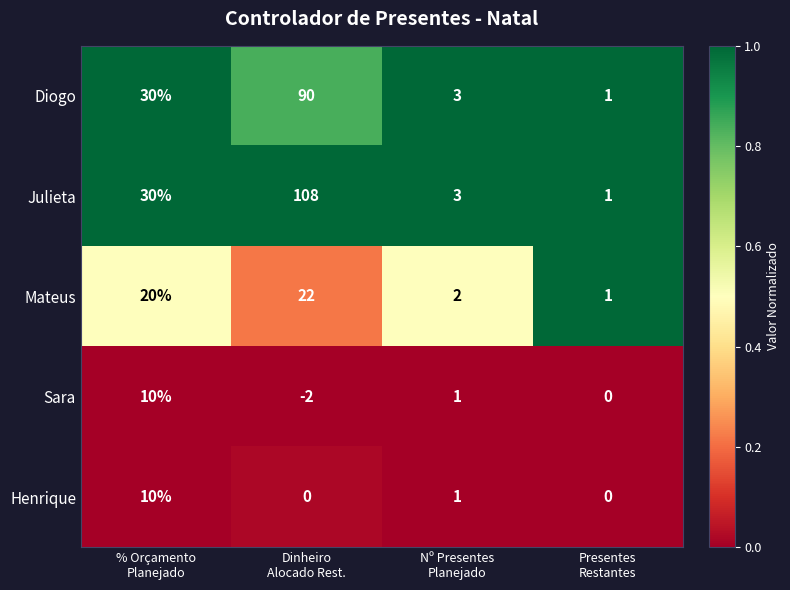

How many categories are shown in the chart?

4